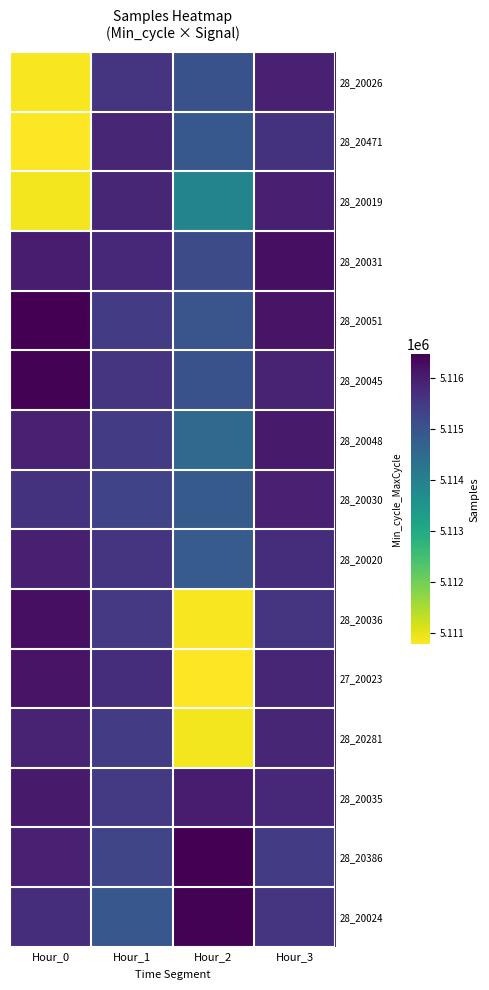

At which category is the sum across all series the highest?

Hour_3